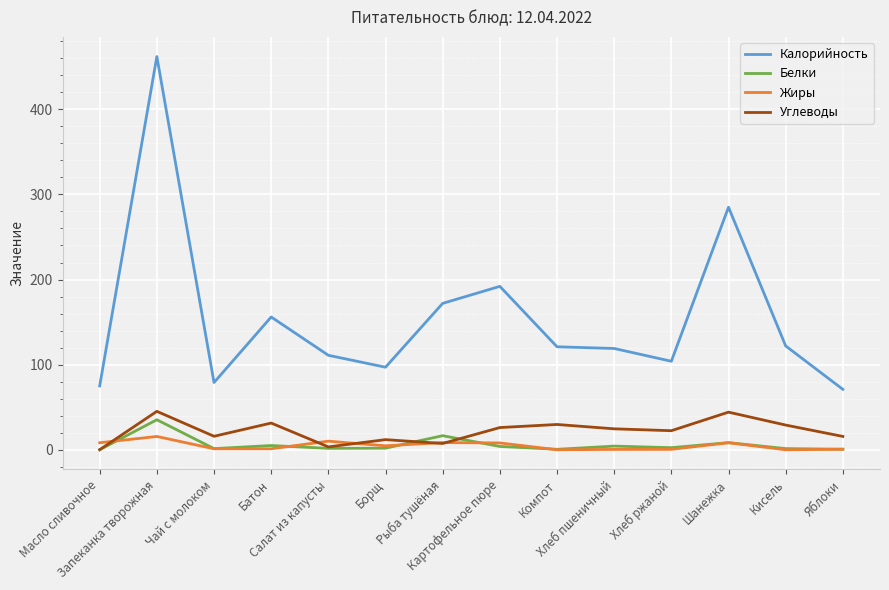

What is the spread (max minus min) of values at Компот?

121.0